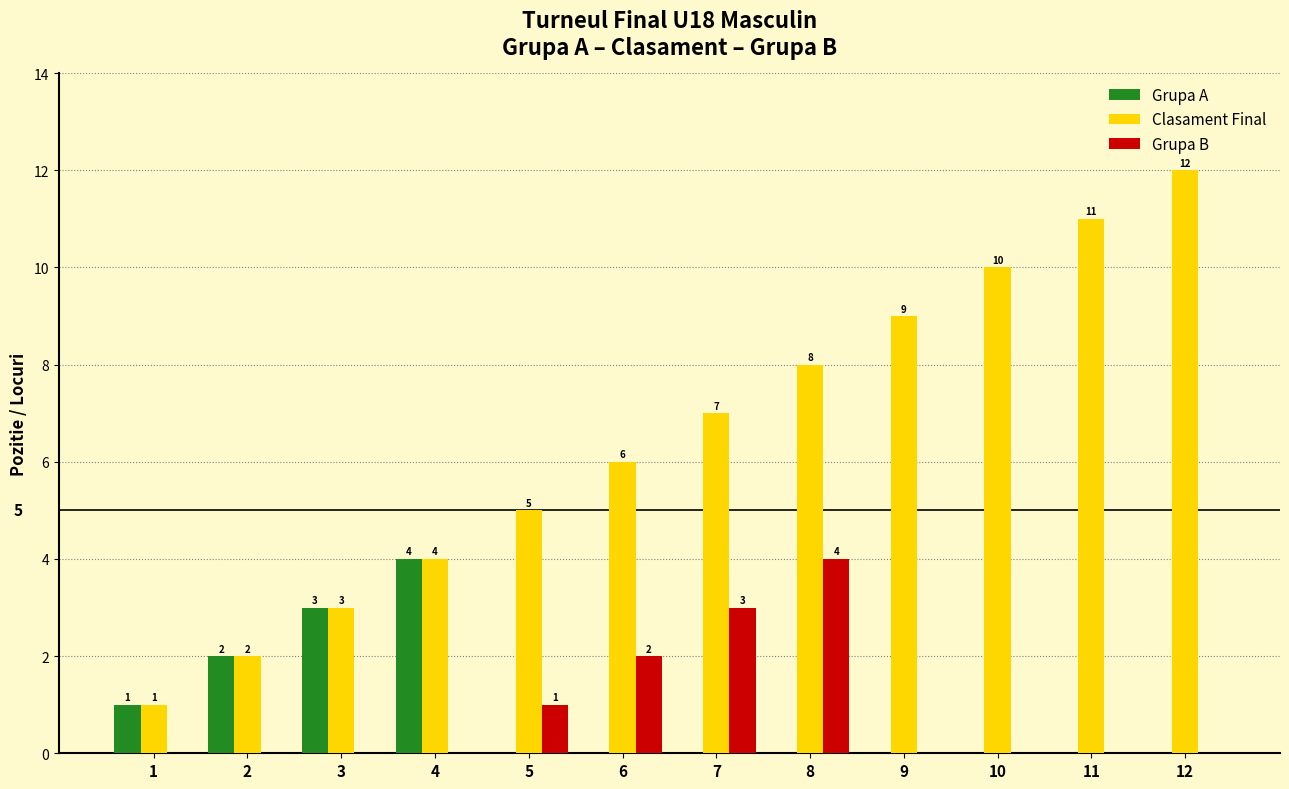

How many distinct data groups are displayed?

3